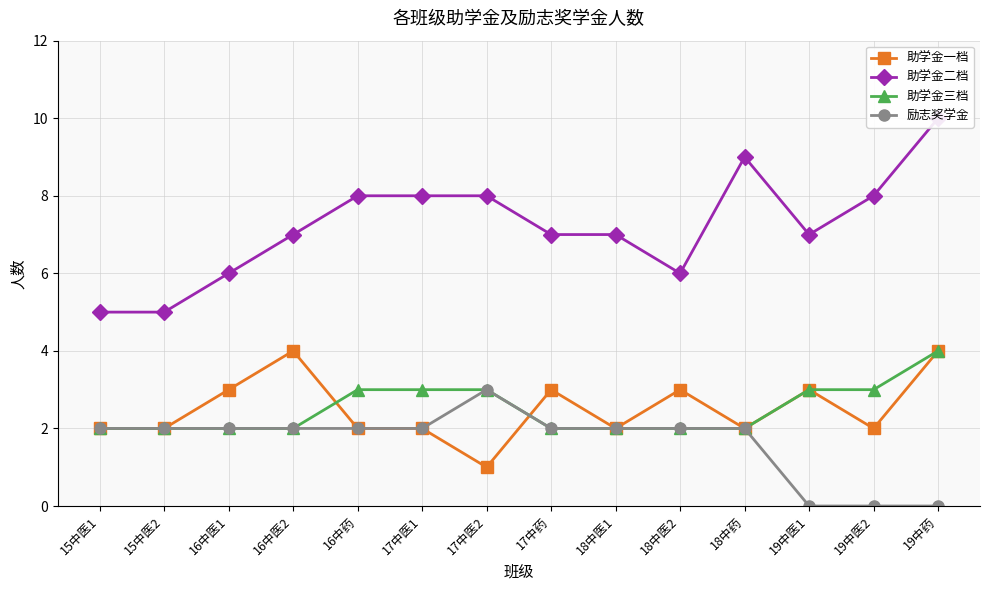

What is the sum of the 励志奖学金 values at 16中药 and 18中医1?

4